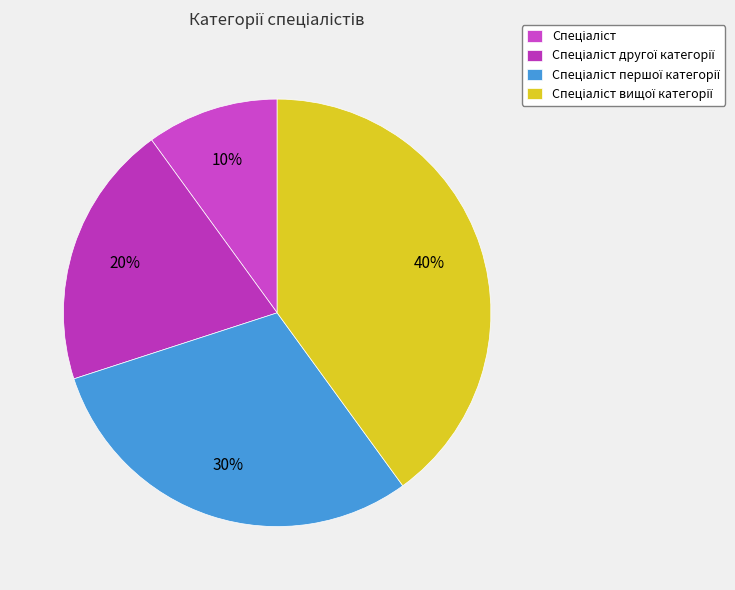

Count the number of slices in the pie.

4